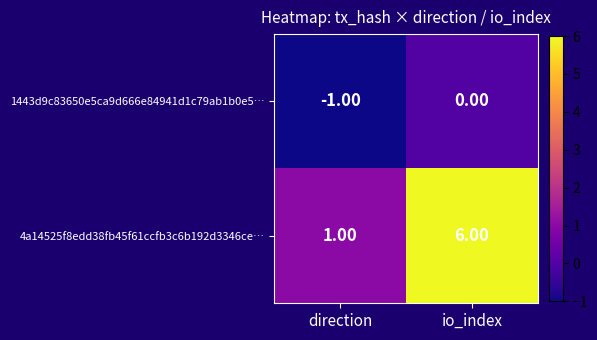

Which label corresponds to the smallest value in the chart?

direction